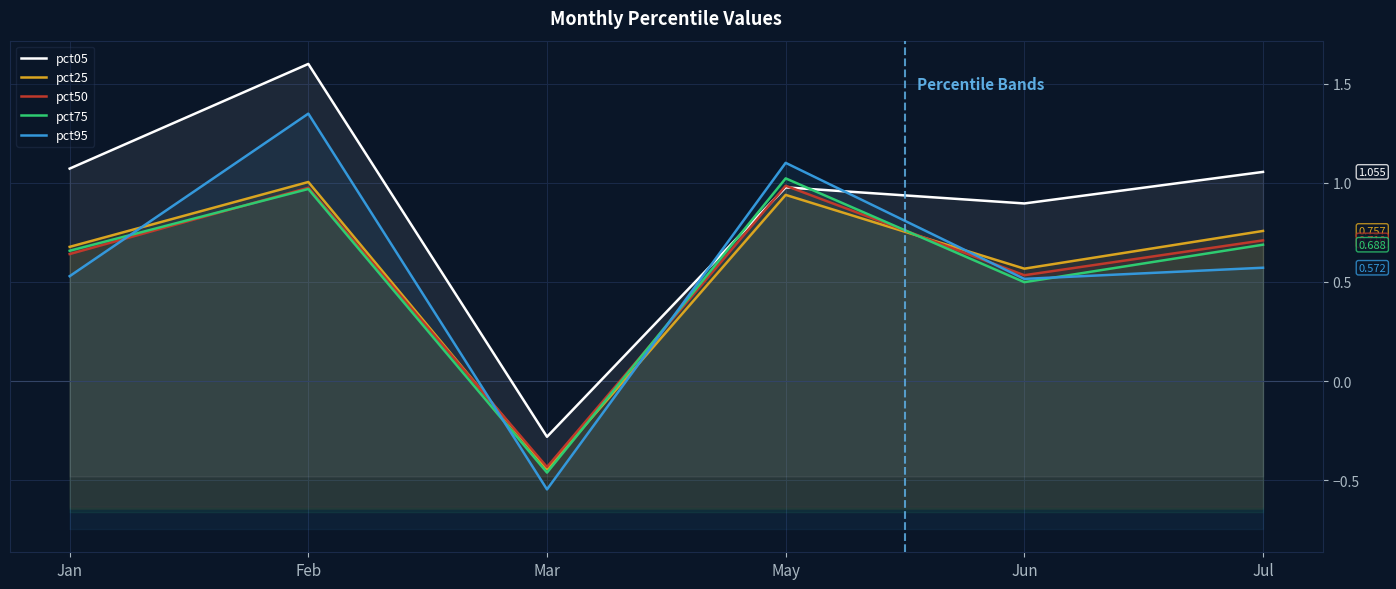

What position from the right is Jan?

6